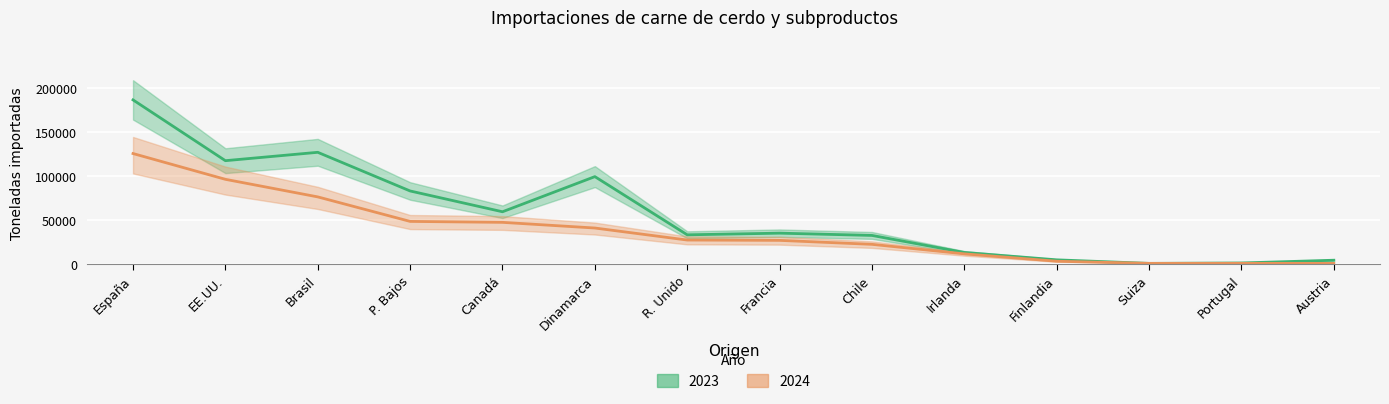

True or false: 2023 and 2024 intersect in this chart.

True